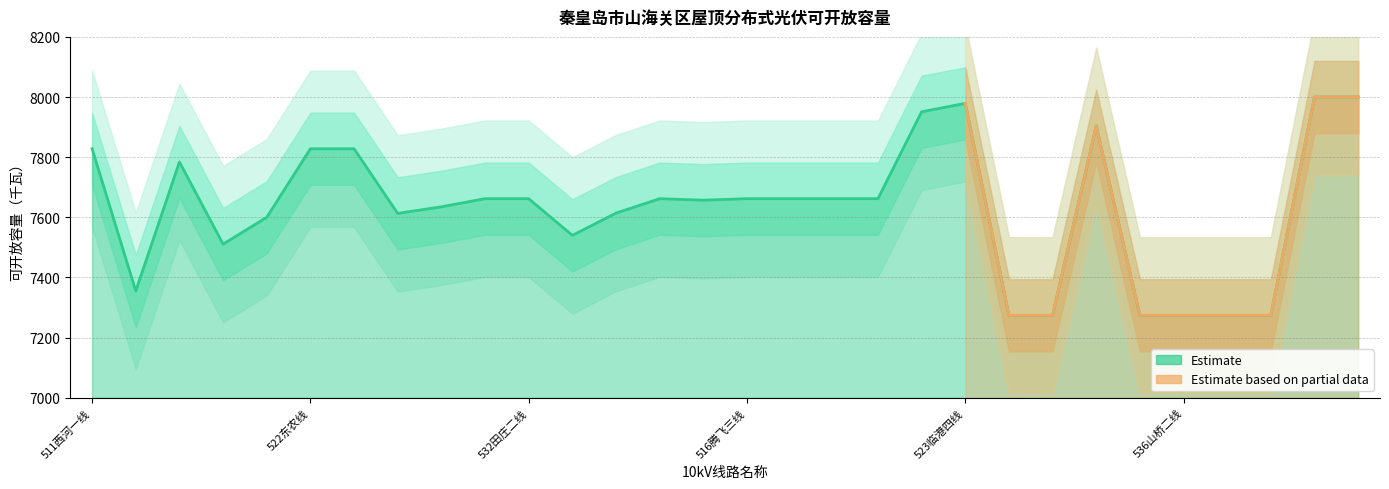

Reading left to right, what are all the values shown in this chart?

7828	7355	7784	7511	7600	7828	7828	7613	7635	7662	7662	7540	7614	7662	7657	7662	7662	7662	7662	7951	7979	7274	7274	7904	7274	7274	7274	7274	8000	8000